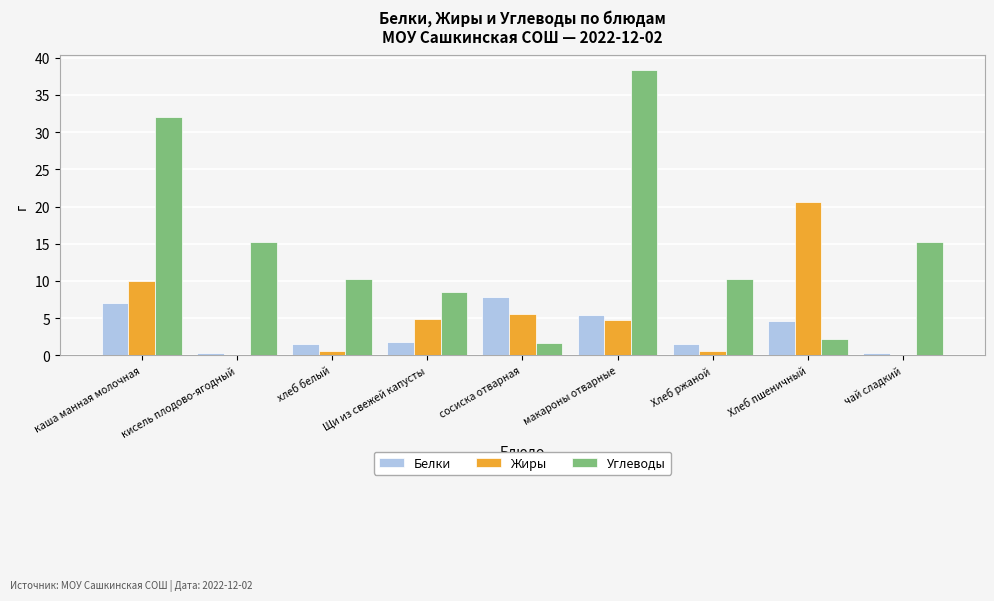

The Углеводы series shows 15.2 at чай сладкий. True or false?

True